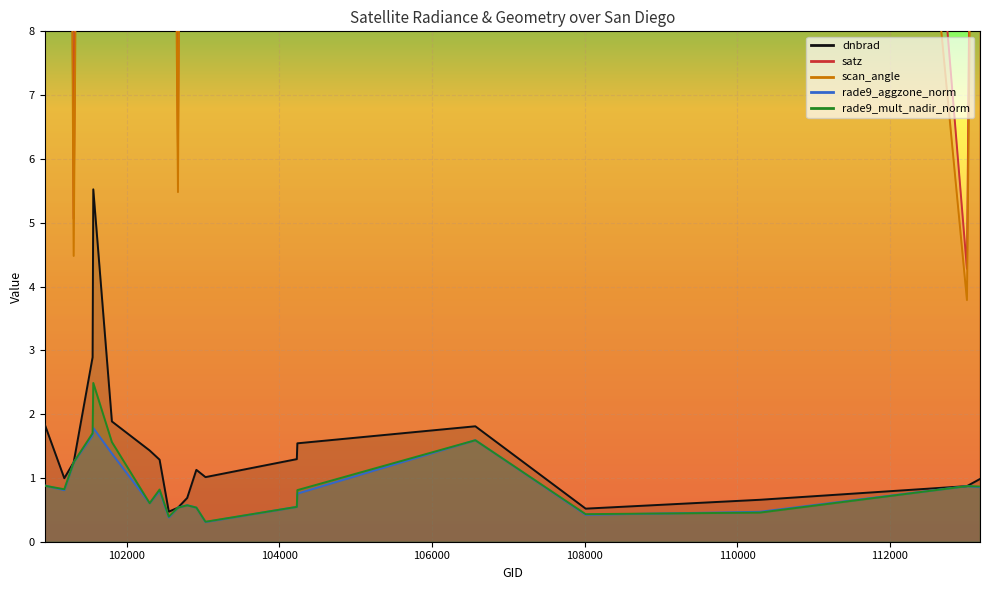

At which label does rade9_mult_nadir_norm reach its peak?

101561